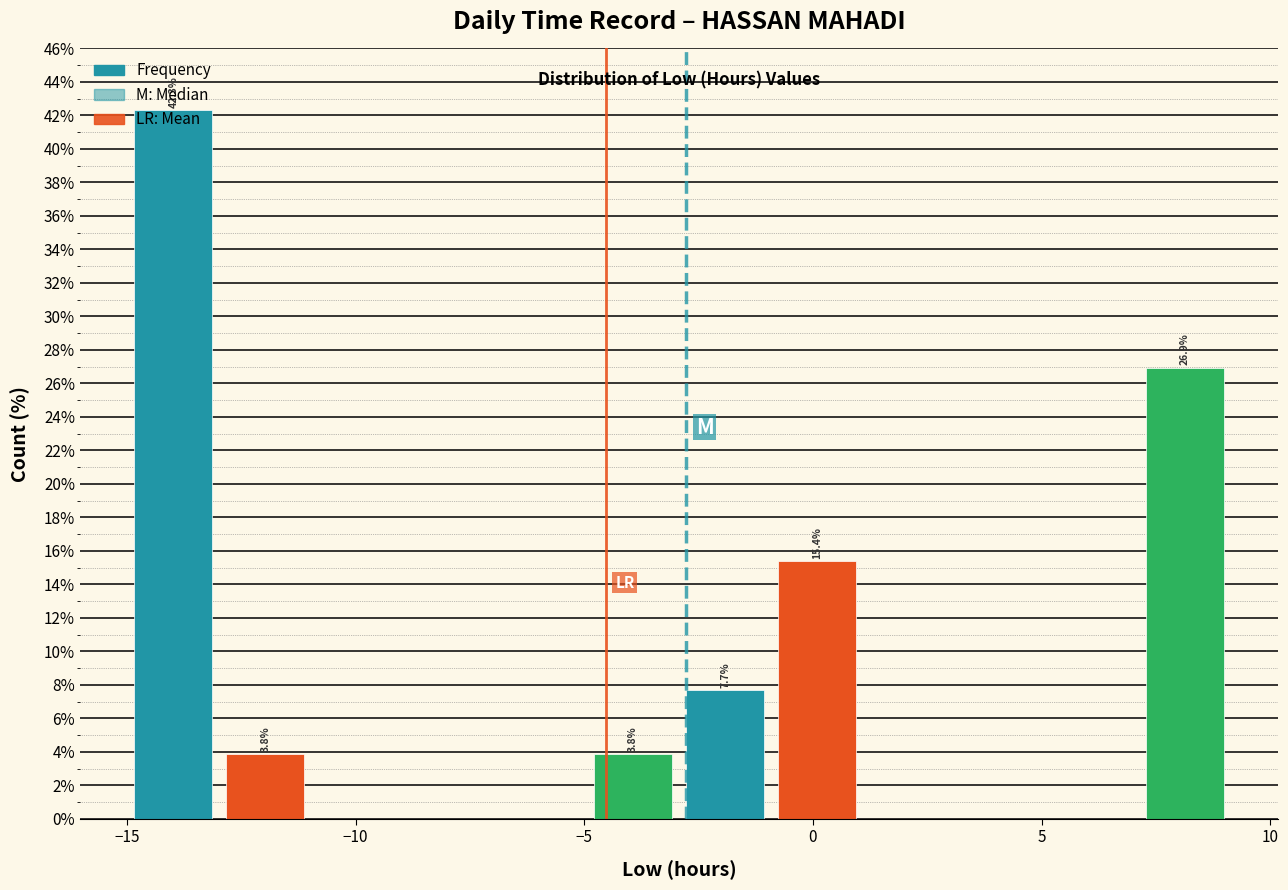

Which range on the x-axis has the tallest bar?

-15.0 to -13.0